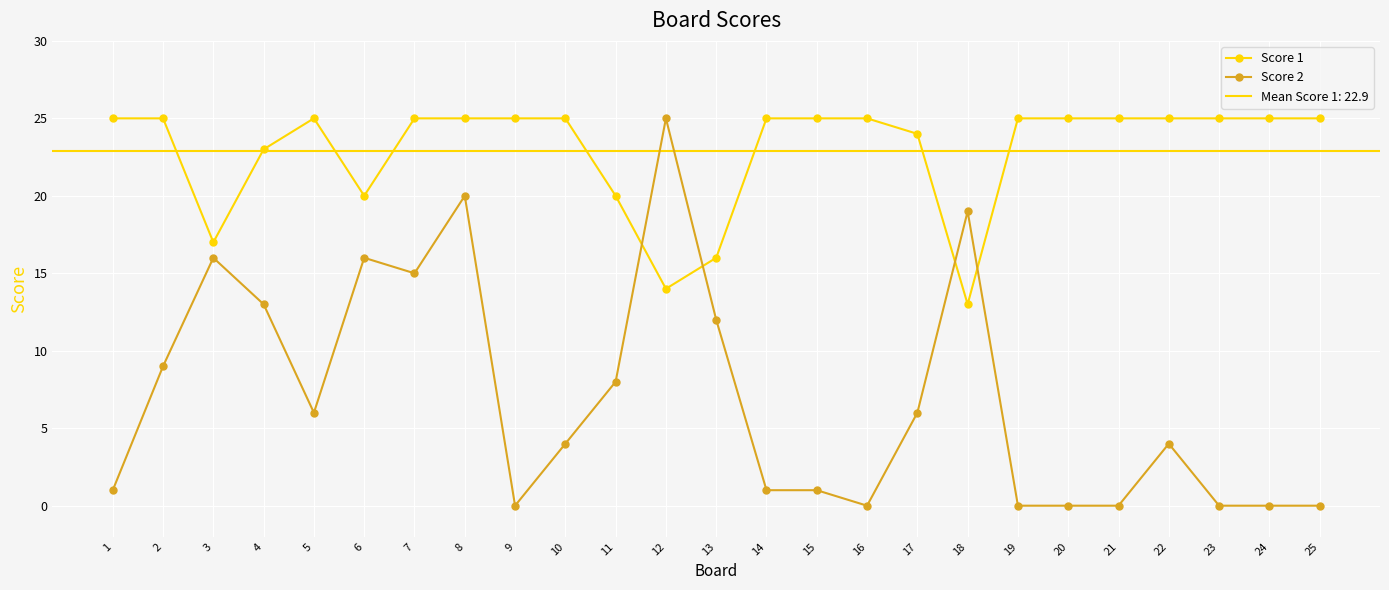

True or false: Score 1 has a value of 11 at 13.

False